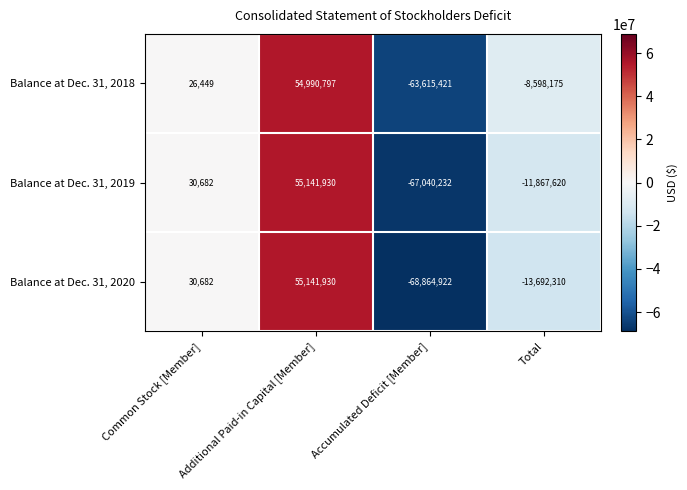

What is the sum of all Balance at Dec. 31, 2019 values?

-23735240